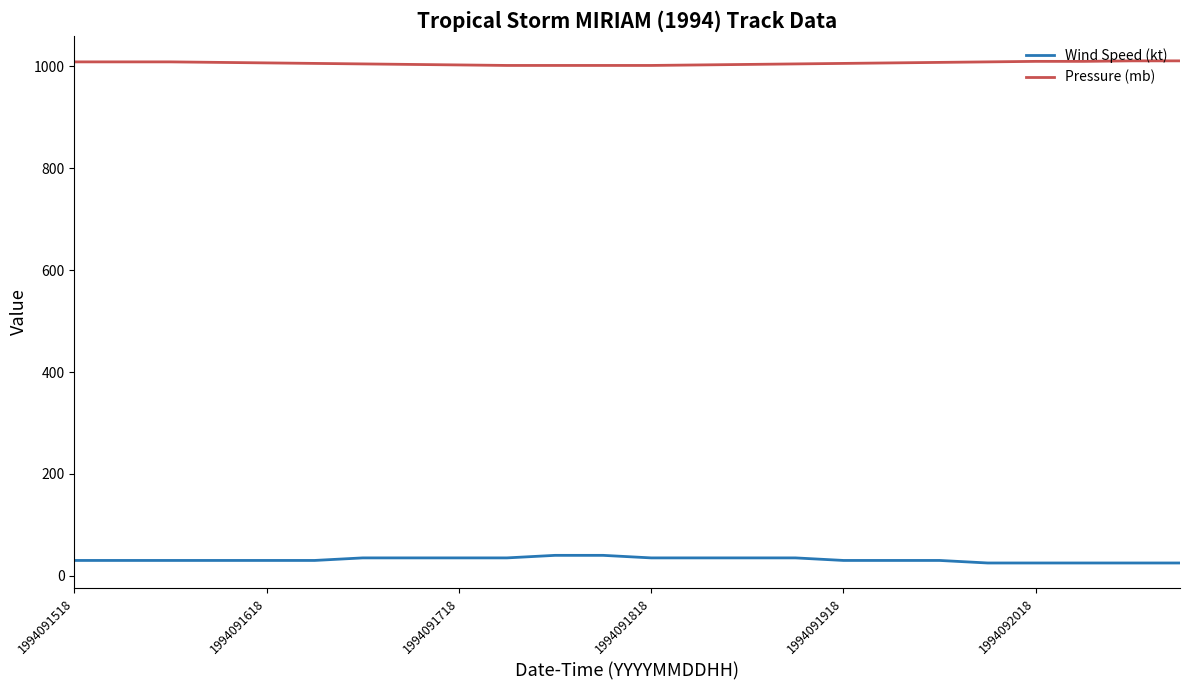

What is the difference between the maximum and minimum values in the Pressure (mb) series?

9